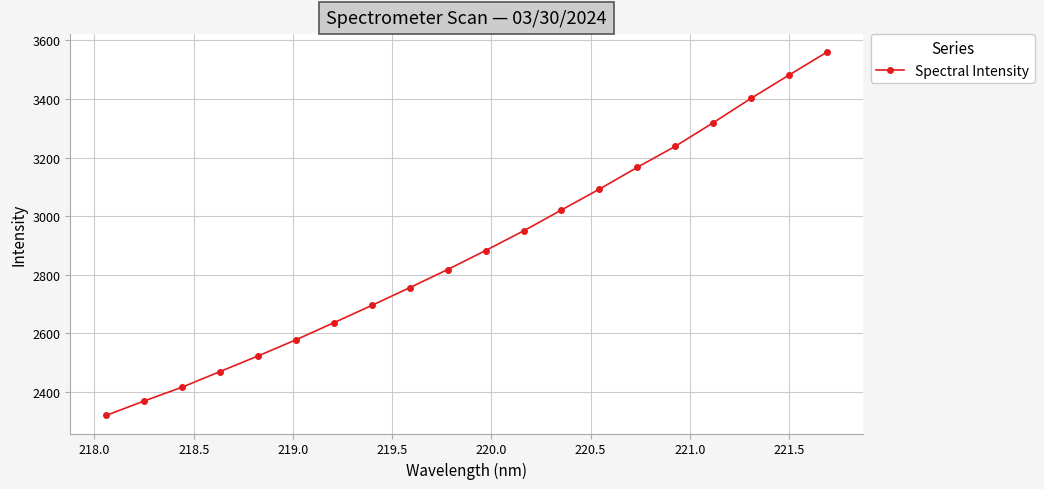

What is the value of the 18th point from the left?

3401.9